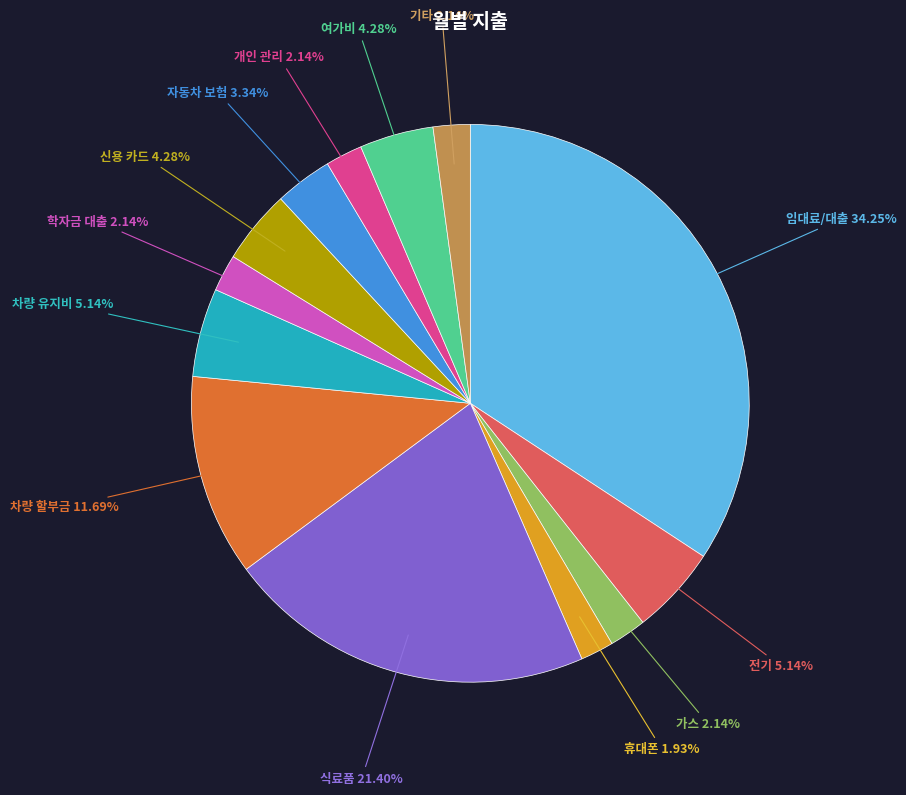

Count the number of slices in the pie.

13